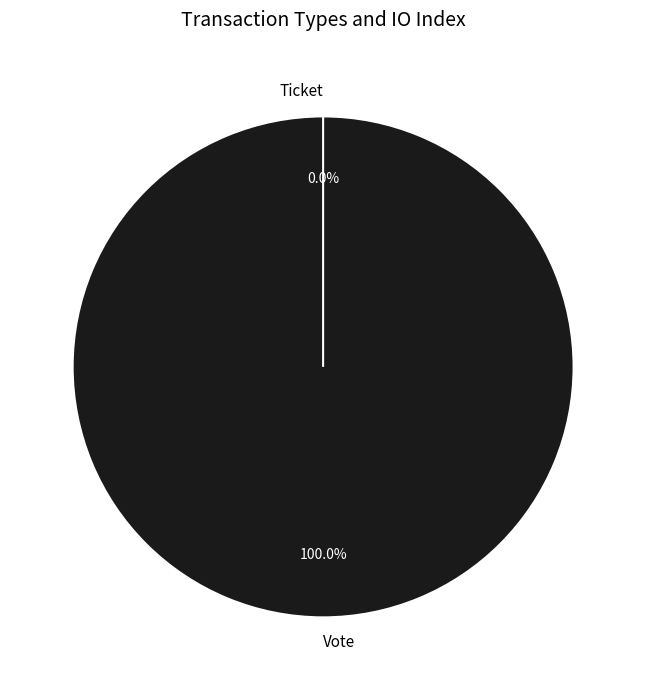

What is the smallest slice in the pie chart?

Ticket